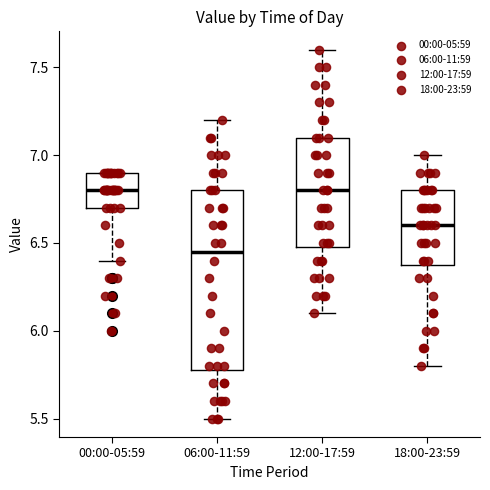

Reading left to right, read every box against the y-axis: the position of its median line, the range the box covers, and the ends of its whiskers. The values are not printed on the chart, so give them approximately, as read against the axis.

00:00-05:59: median 6.80, box 6.70 to 6.90, whiskers 6.40 to 6.90
06:00-11:59: median 6.45, box 5.80 to 6.80, whiskers 5.50 to 7.20
12:00-17:59: median 6.80, box 6.50 to 7.10, whiskers 6.10 to 7.60
18:00-23:59: median 6.60, box 6.40 to 6.80, whiskers 5.80 to 7.00